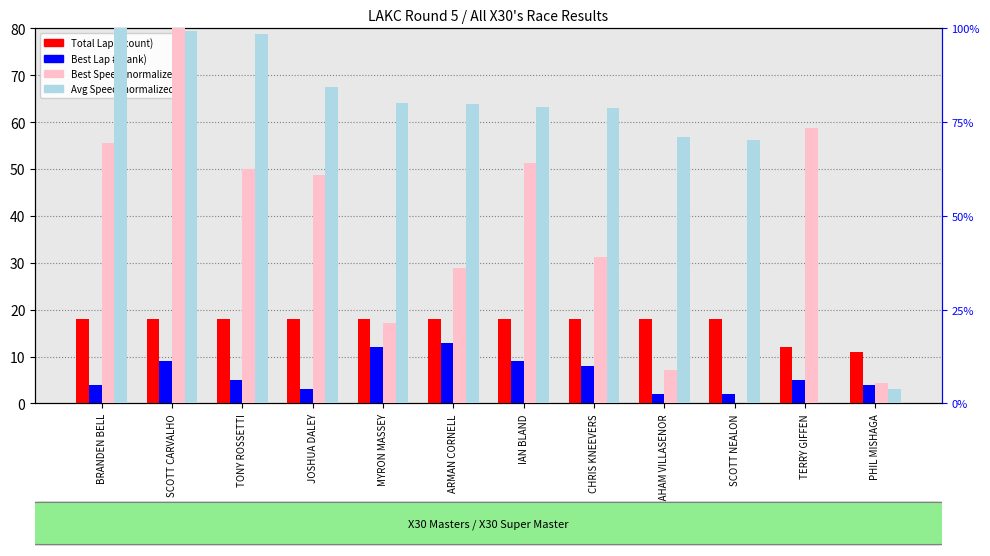

What is the average value of the Best Lap # series?

6.3